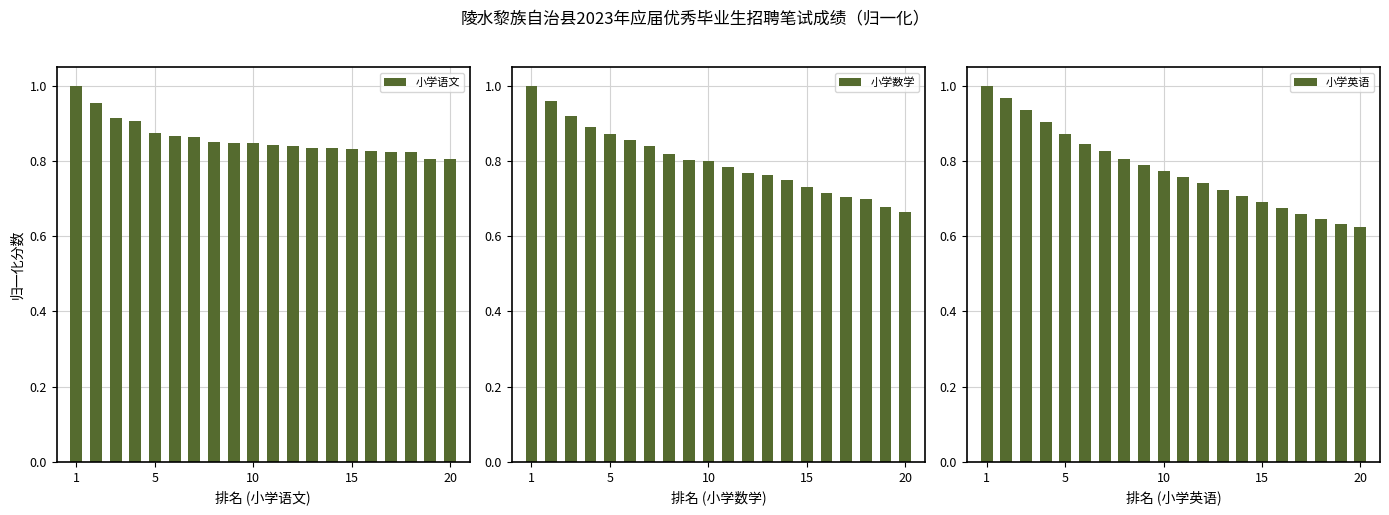

What is the sum of all 小学语文 values?

17.2